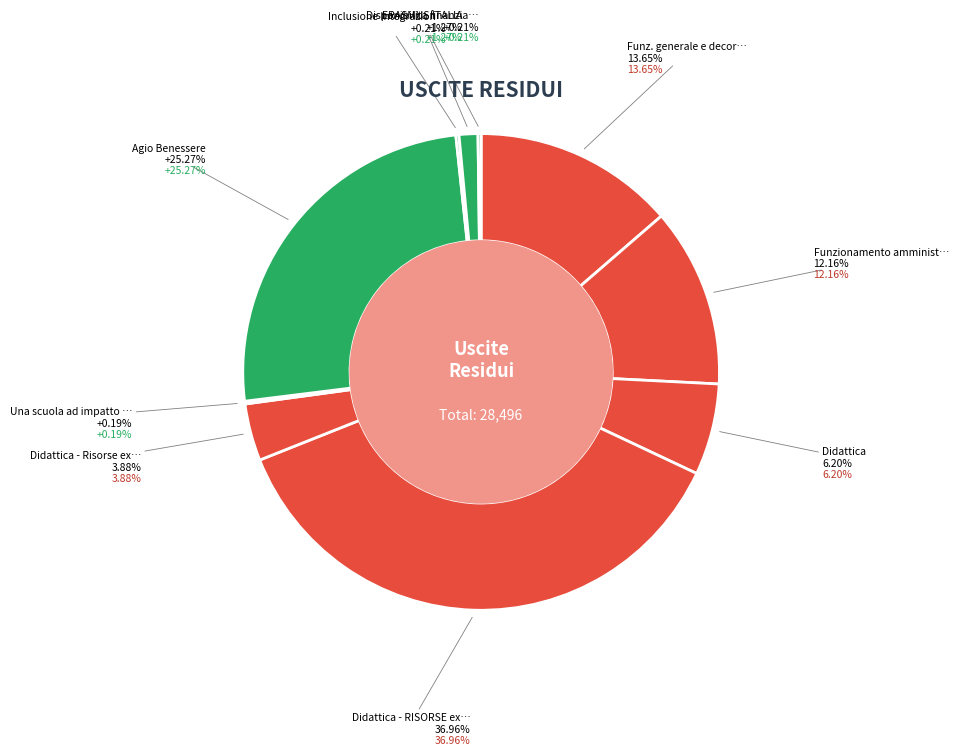

Which slice is the largest?

Didattica - RISORSE ex art. 31